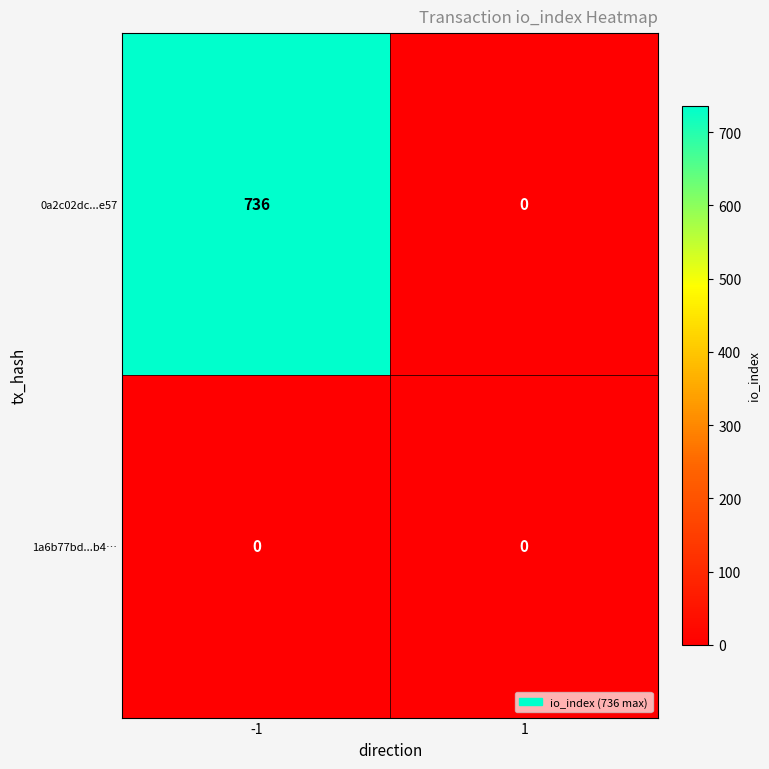

Reading right to left, what are all the values shown in this chart?

0a2c02dc...e57: 1=0	-1=736
1a6b77bd...b4…: 1=0	-1=0